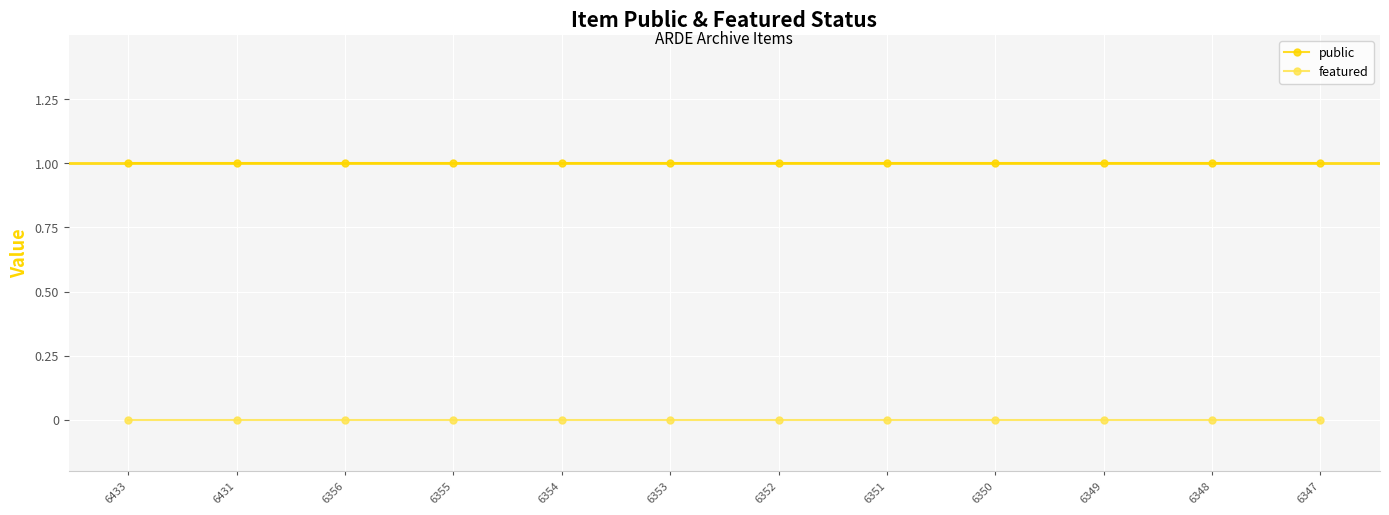

True or false: public has a value of 2 at 6356.

False